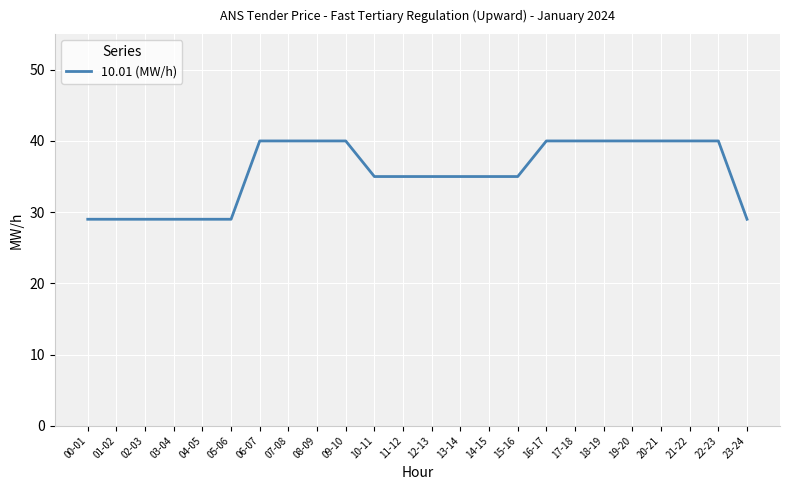

What is the smallest value displayed?

29